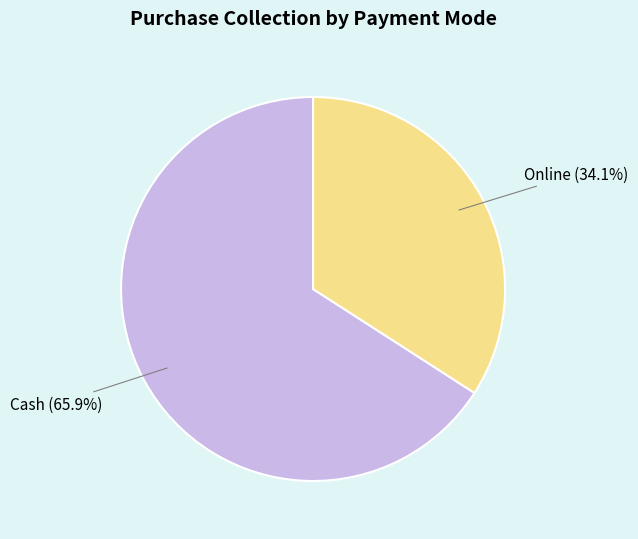

Is there any slice that represents more than half of the pie?

Yes